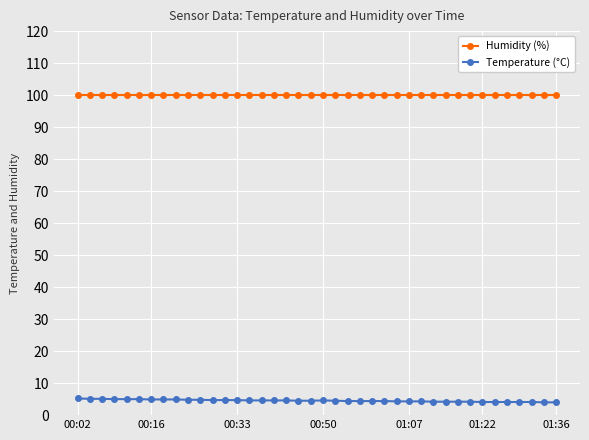

Rank the series by their maximum value, from highest to lowest.

Humidity (%), Temperature (°C)